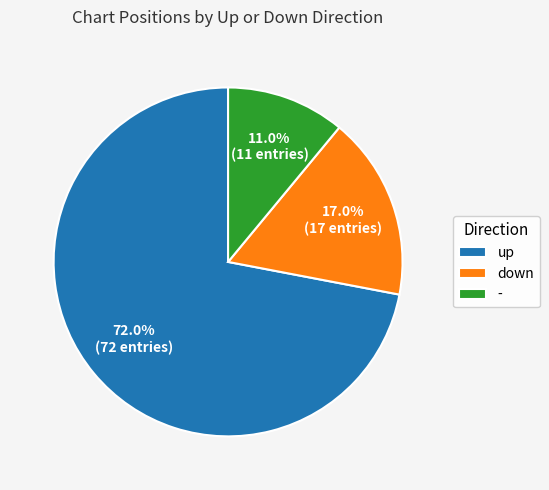

To the nearest percent, what is the combined percentage of - and up?

83%